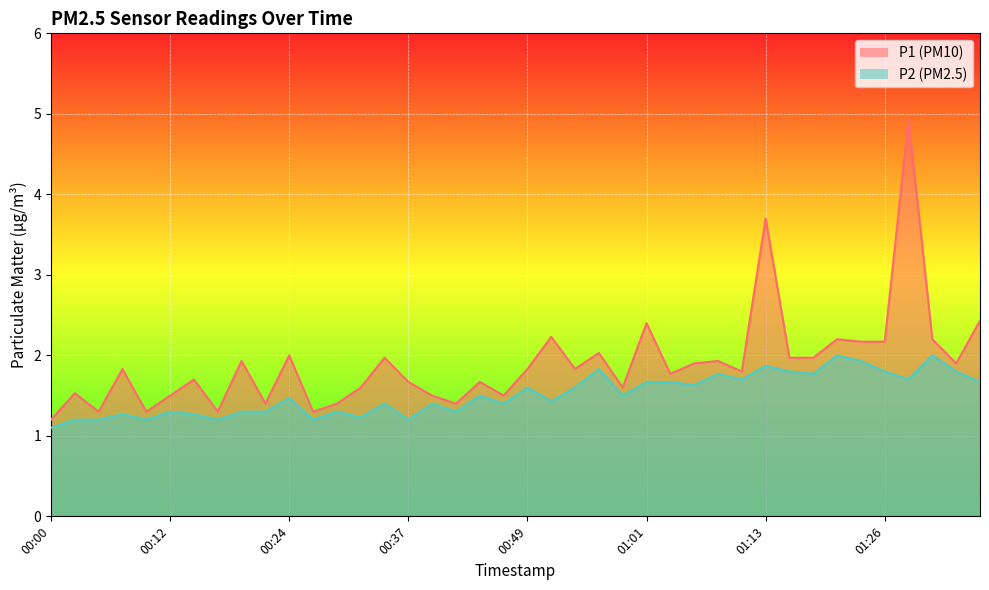

What is the sum of all P2 values?

60.5